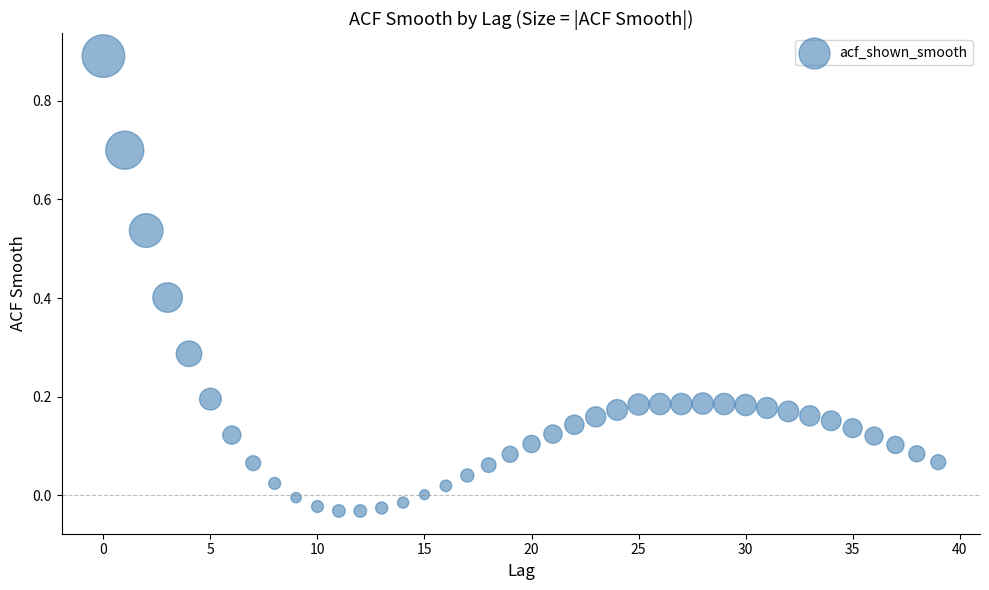

What is the range of Y values (max minus min)?

0.9